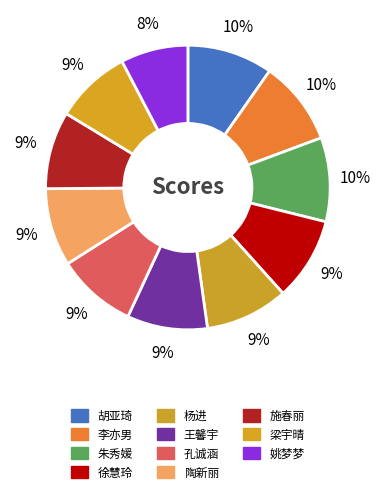

To the nearest percent, what is the combined percentage of 徐慧玲 and 胡亚琦?

19%